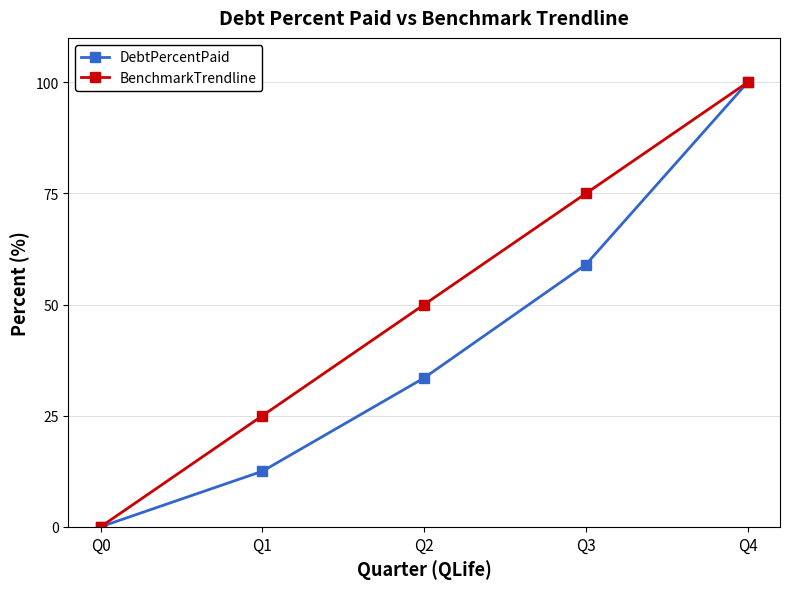

Reading left to right, transcribe all the data shown in this chart.

DebtPercentPaid: 0.0	12.5	33.5	59.0	100.0
BenchmarkTrendline: 0.0	25.0	50.0	75.0	100.0